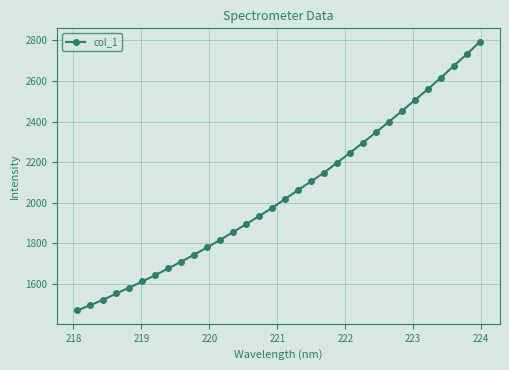

What is the value of the 2nd point from the left?

1494.0